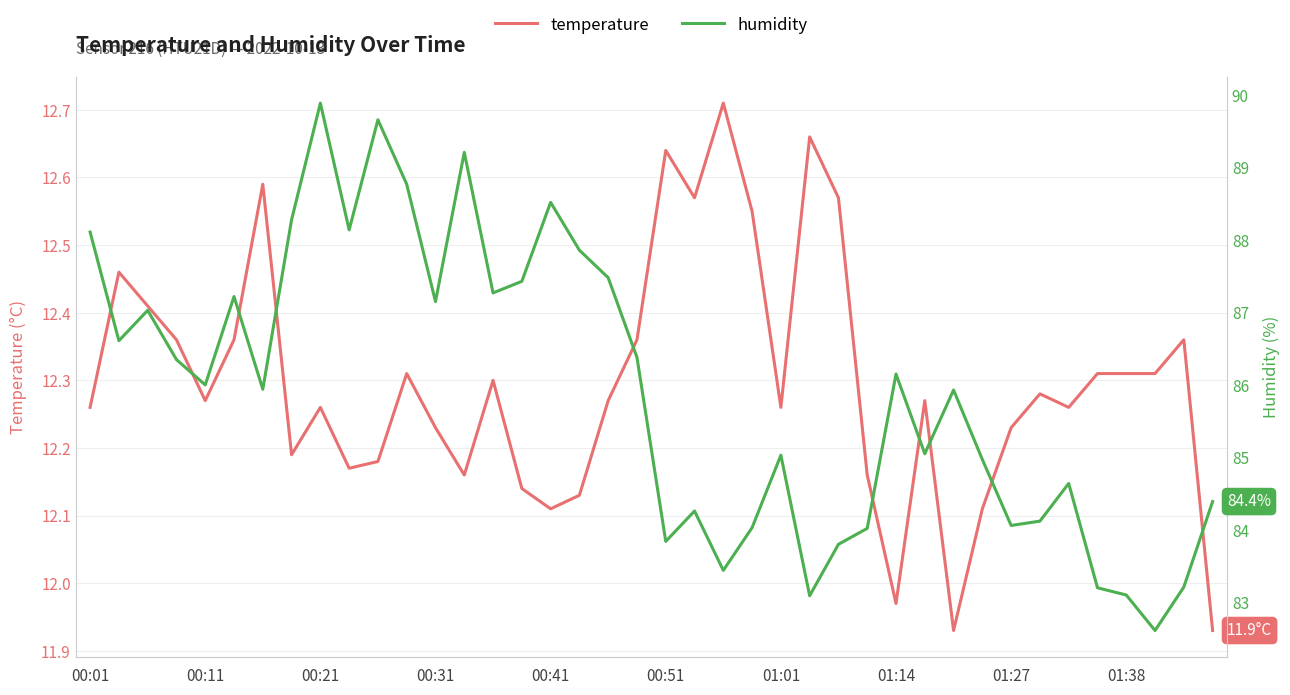

Which series has the largest range (max minus min)?

humidity